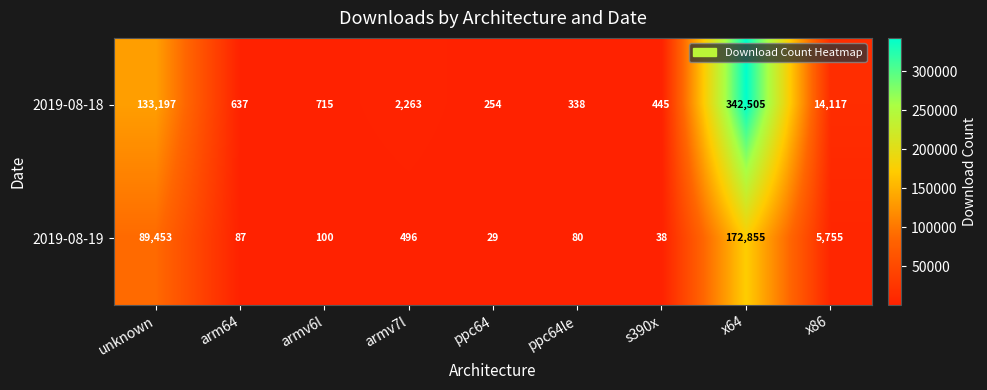

At which category is the sum across all series the highest?

x64